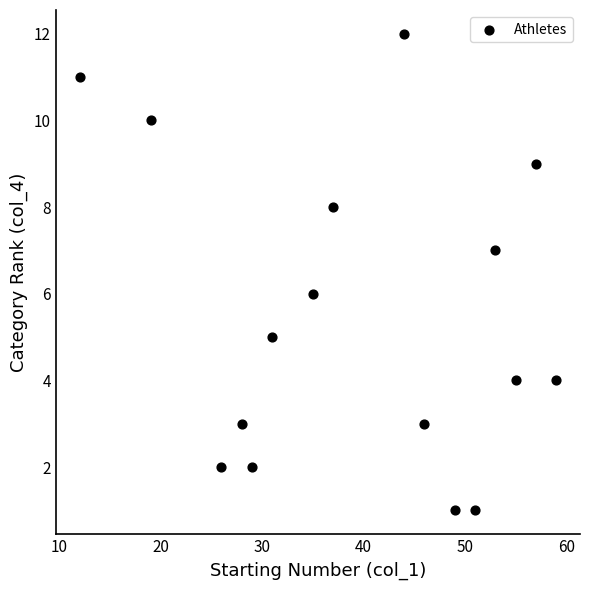

What is the range of X values (max minus min)?

47